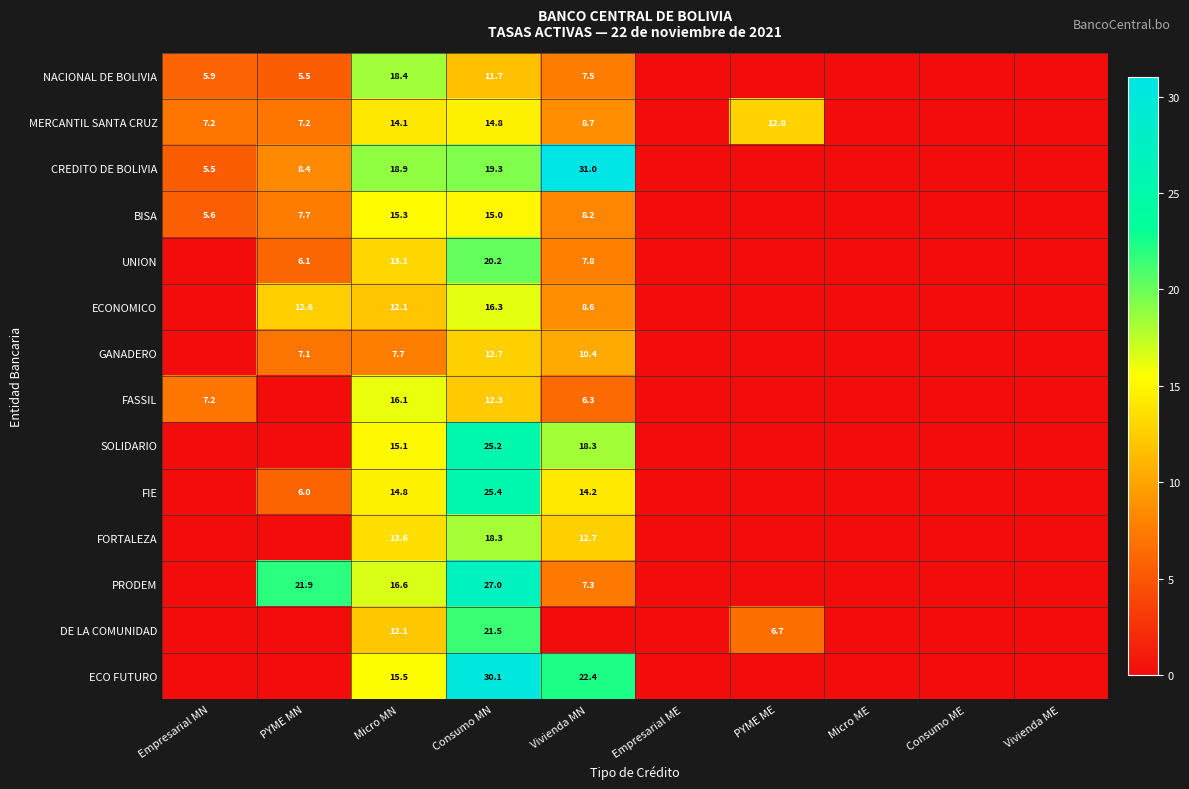

Rank the series at Consumo MN from highest to lowest value.

ECO FUTURO, PRODEM, FIE, SOLIDARIO, DE LA COMUNIDAD, UNION, CREDITO DE BOLIVIA, FORTALEZA, ECONOMICO, BISA, MERCANTIL SANTA CRUZ, GANADERO, FASSIL, NACIONAL DE BOLIVIA